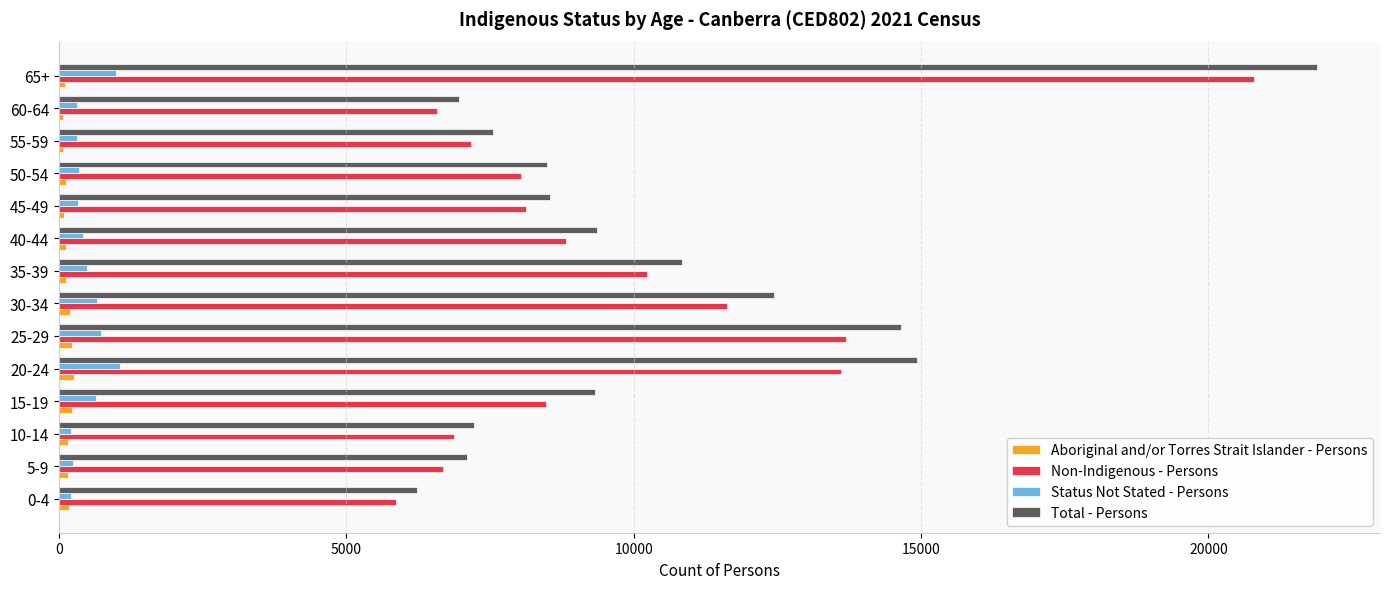

The value of Non-Indigenous - Persons at 25-29 is 5227. True or false?

False